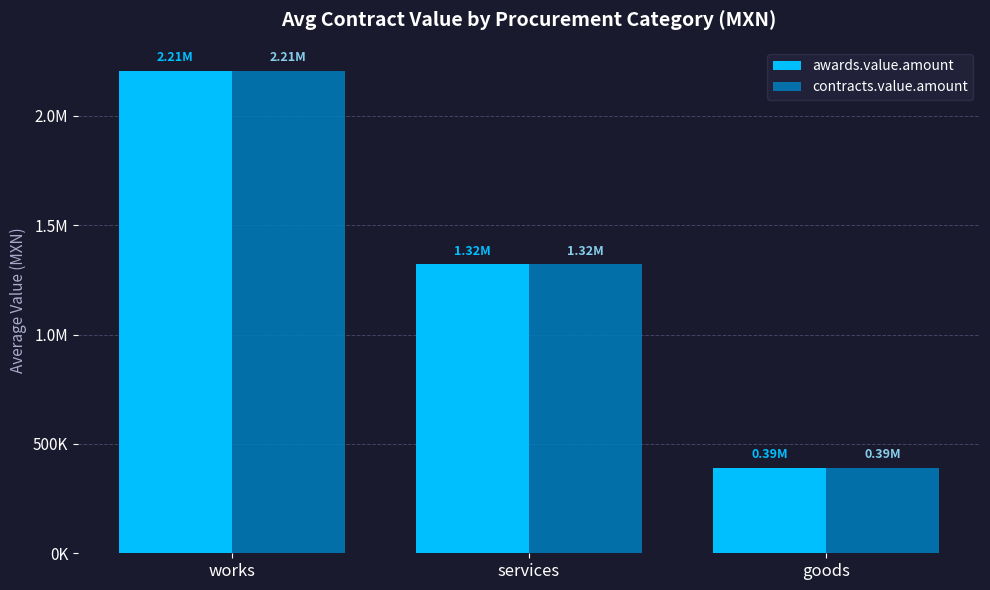

What is the value of the contracts.value.amount bar at the 1st from the left?

2206141.4